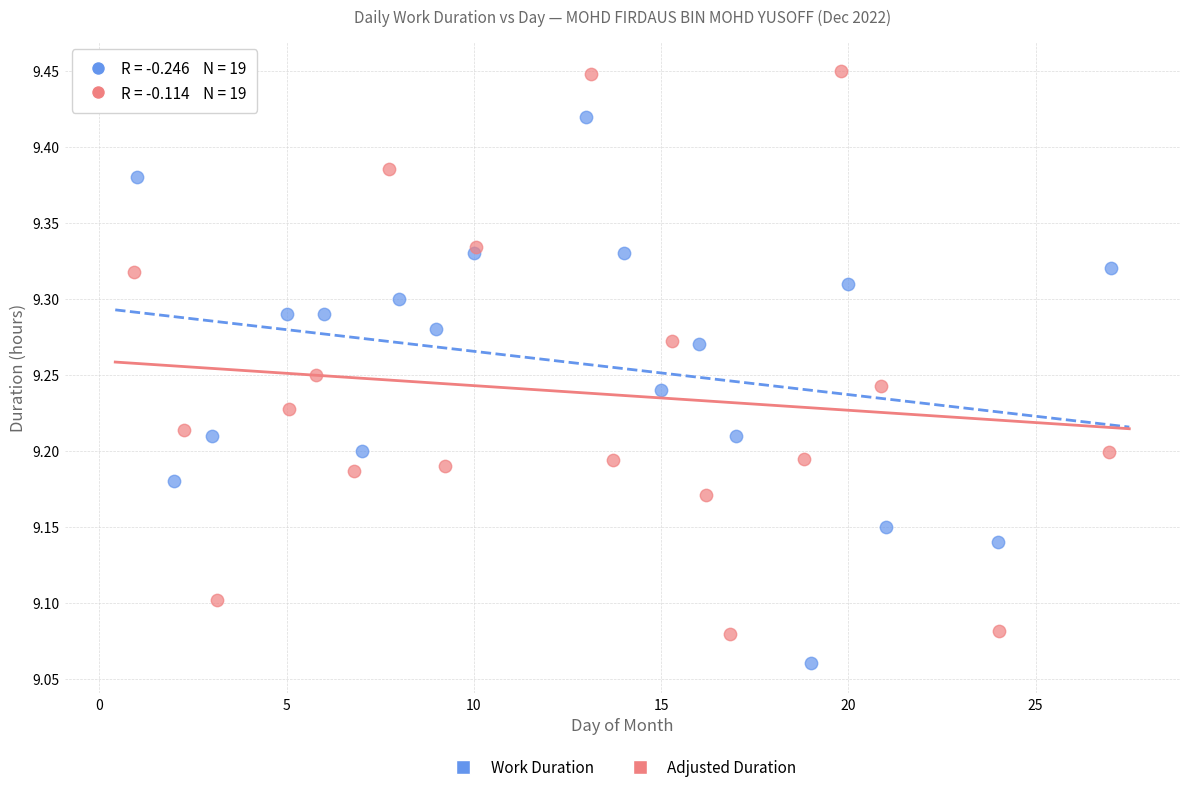

Which series contains the highest Y value?

Adjusted Duration